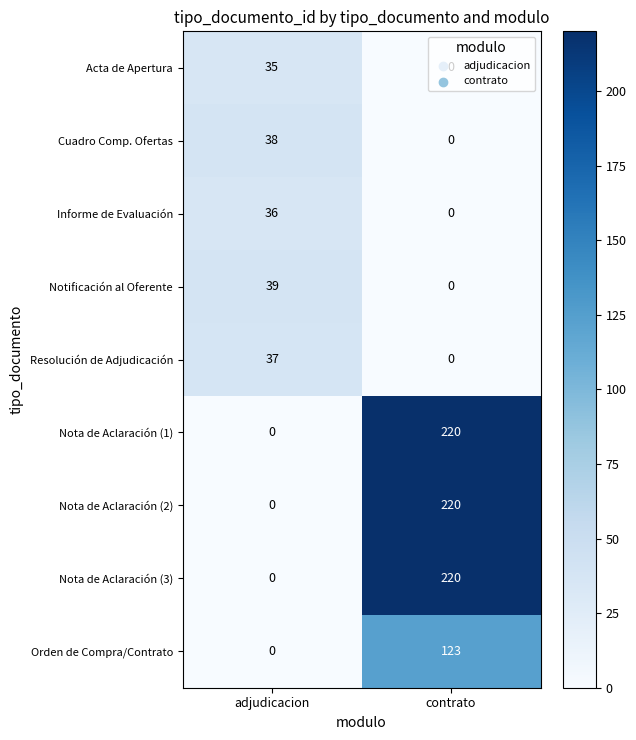

Where is Nota de Aclaración (1) nearest to the value 110?

adjudicacion